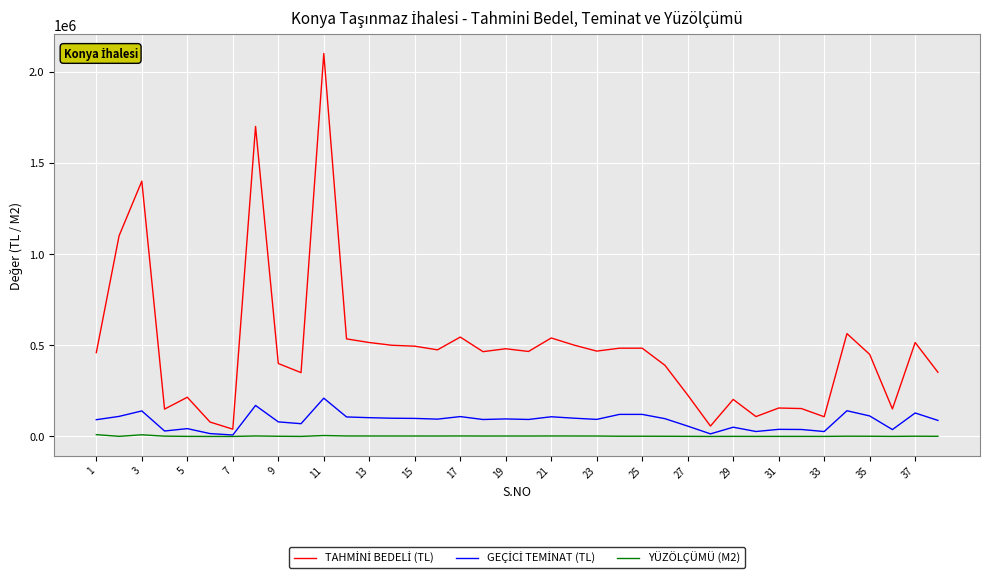

What is the greatest value displayed?

2100000.0